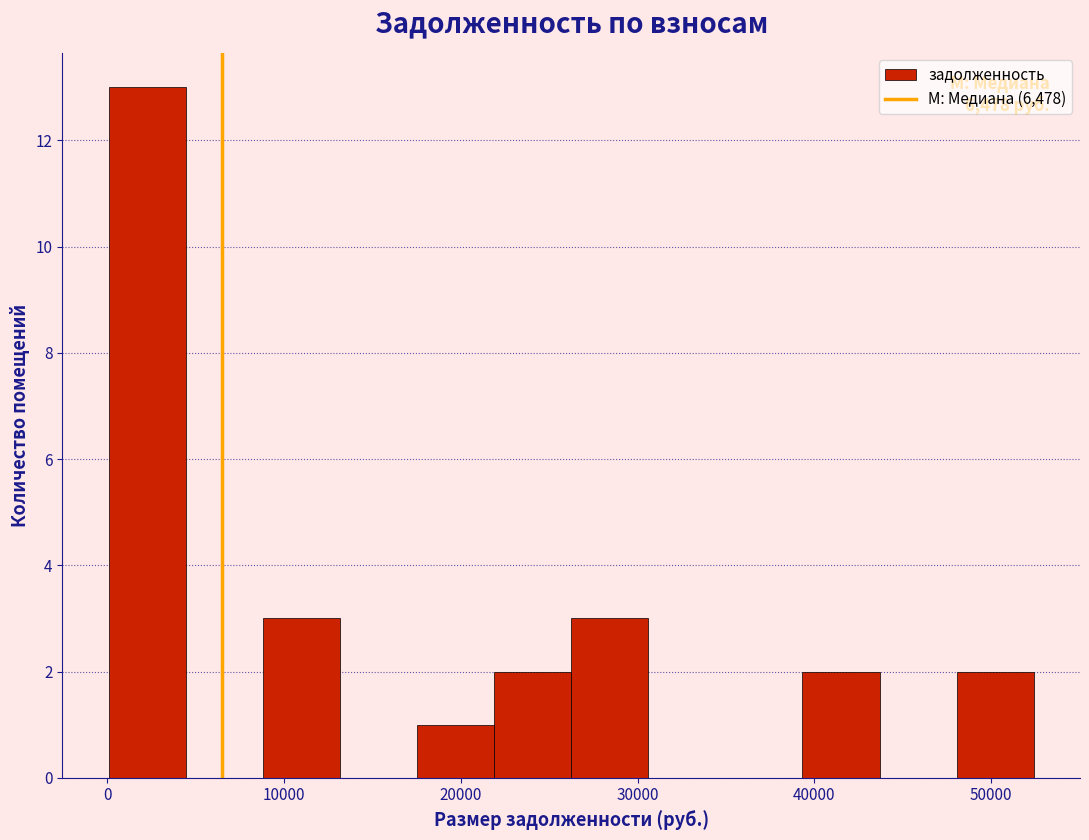

Over which range of the x-axis is the bar tallest?

0 to 4000